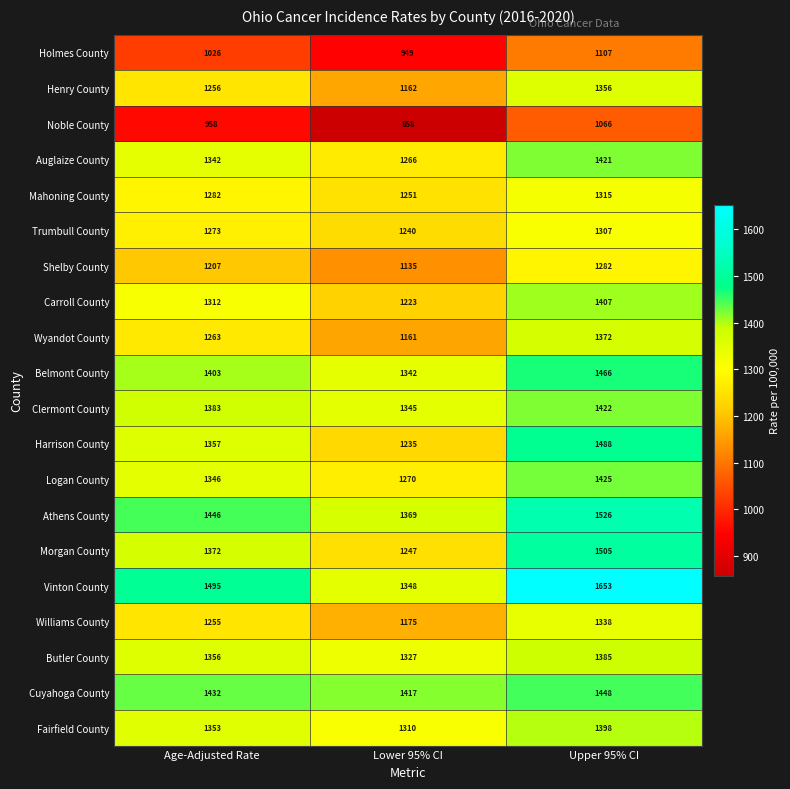

Between Lower 95% CI and Upper 95% CI, which series saw the biggest shift?

Vinton County